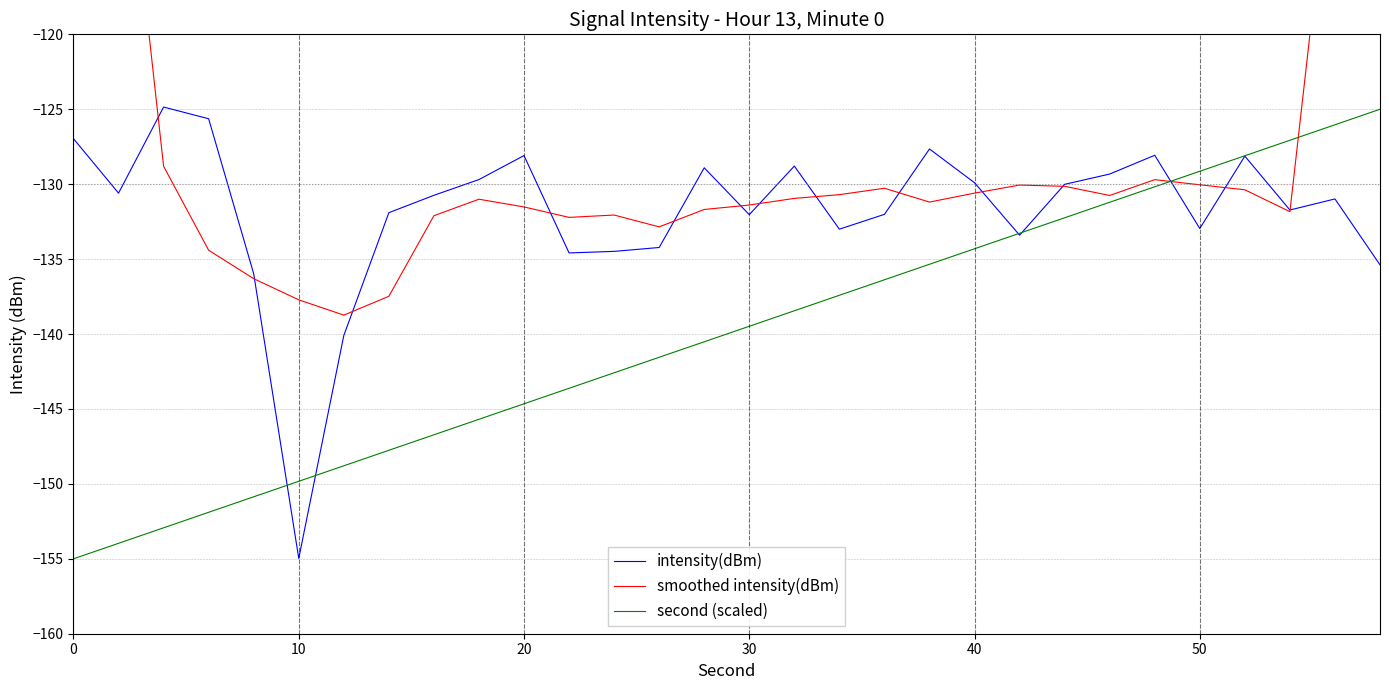

How many categories are shown in the chart?

30